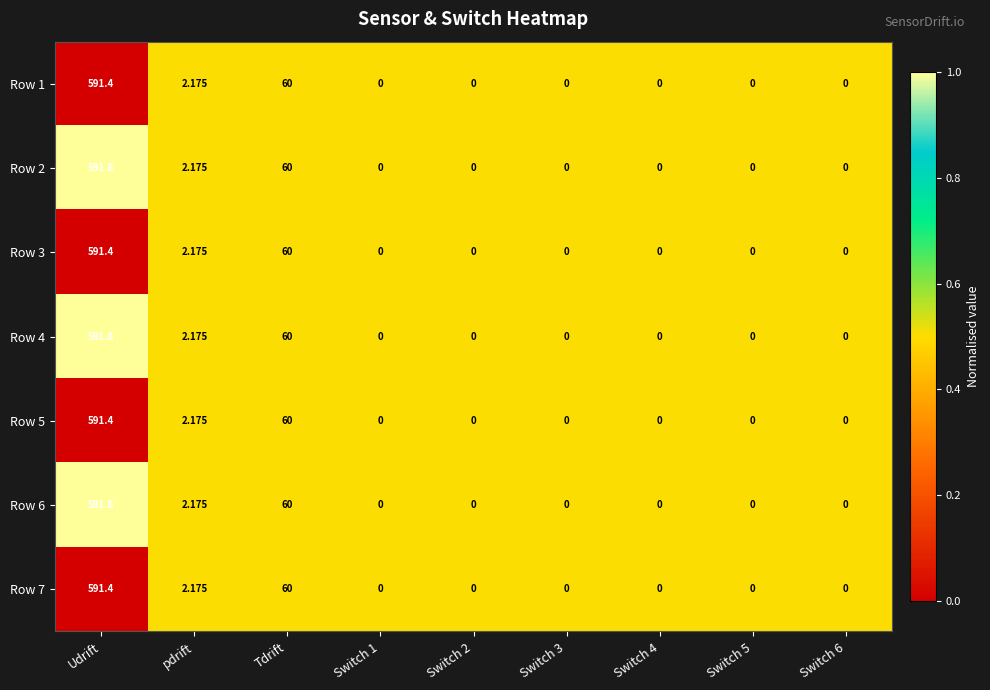

Is the value of Row 1 at Switch 2 greater than the value of Row 2 at Udrift?

No